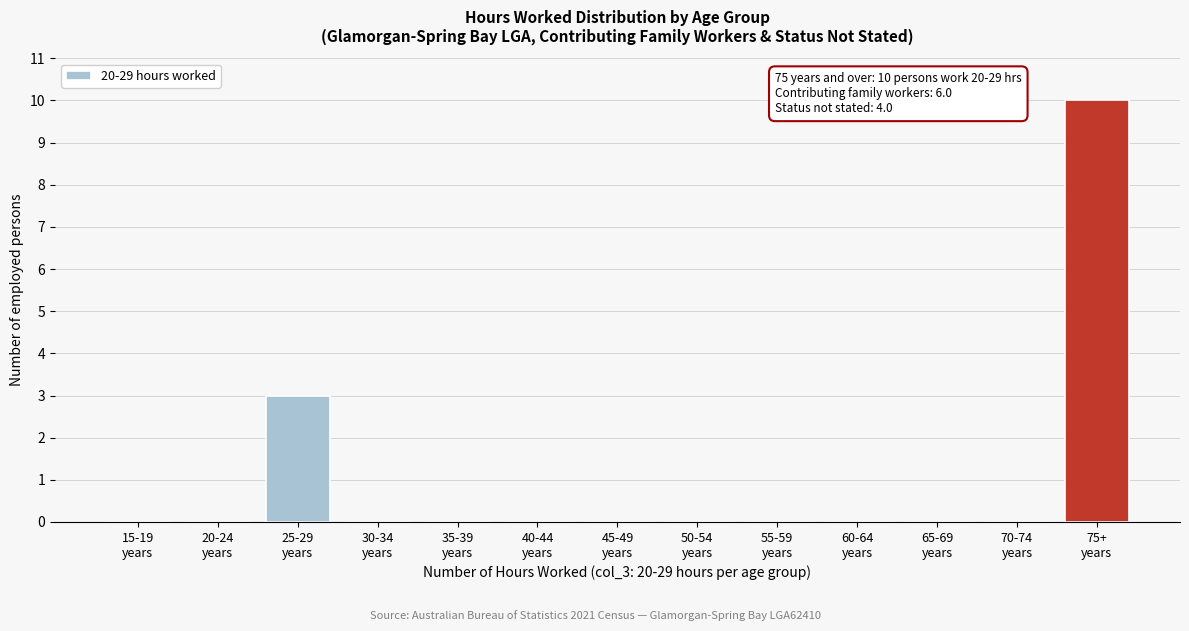

What is the maximum value shown in the chart?

10